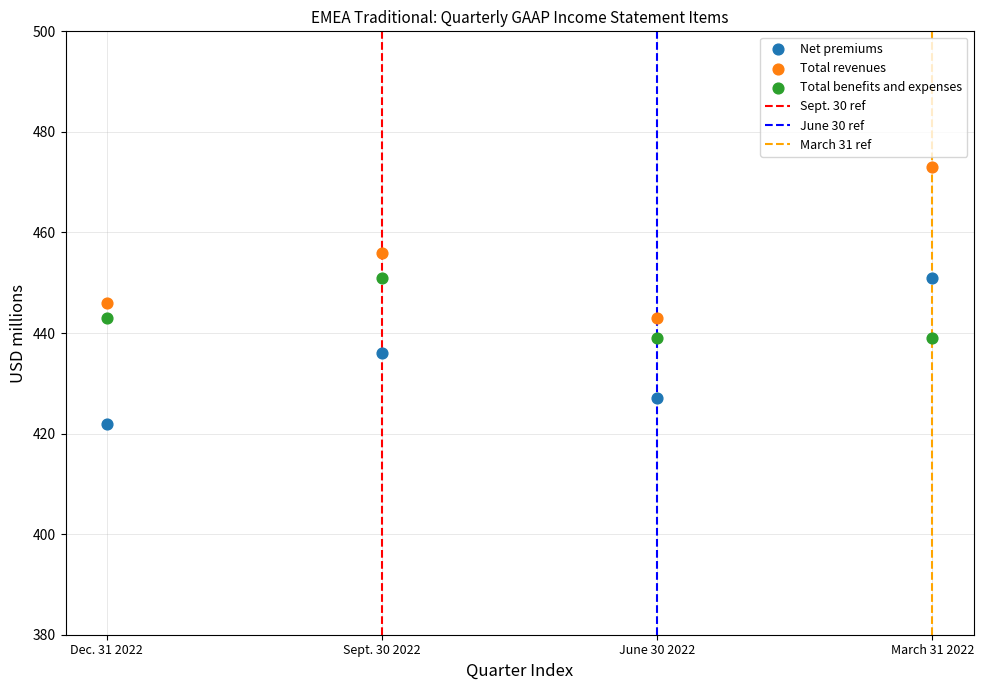

Which series contains the lowest Y value?

Net premiums